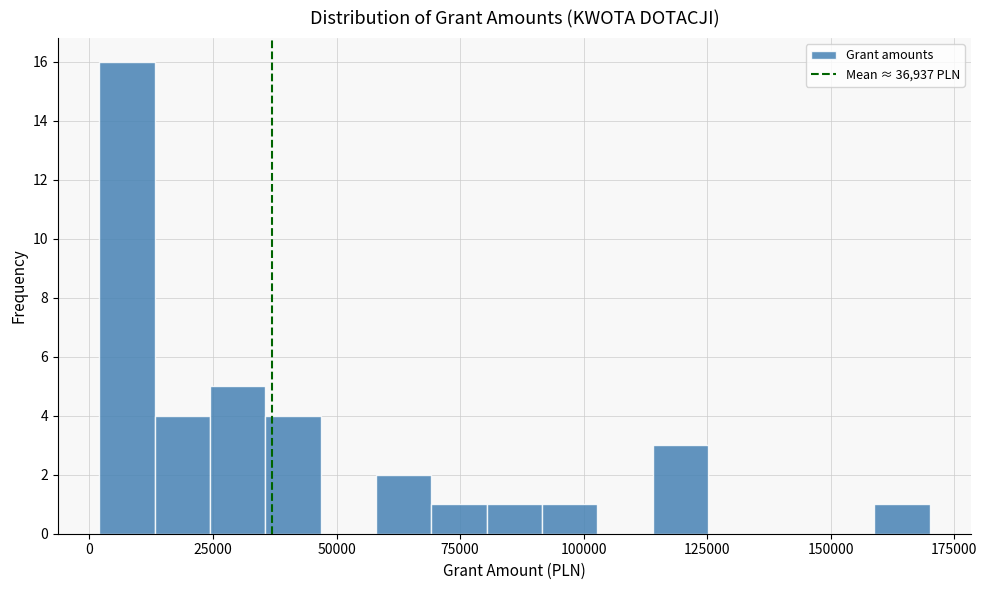

Read against the x-axis, roughly where is the centre of the tallest bar?

10000